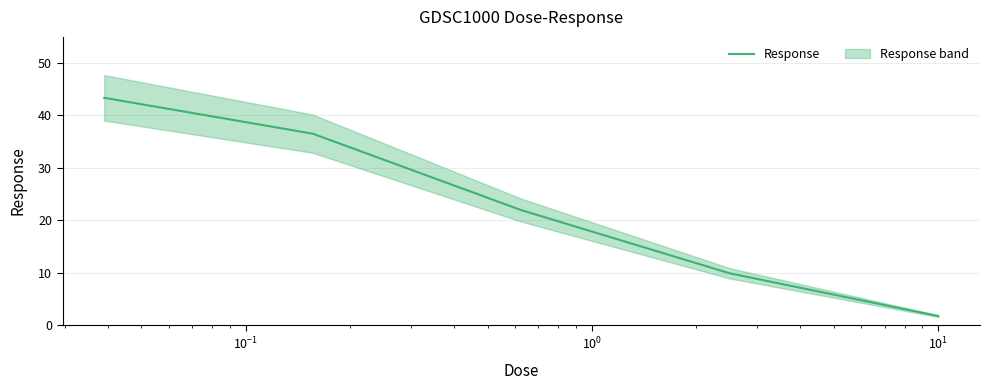

What is the highest value of the Response series?

43.4